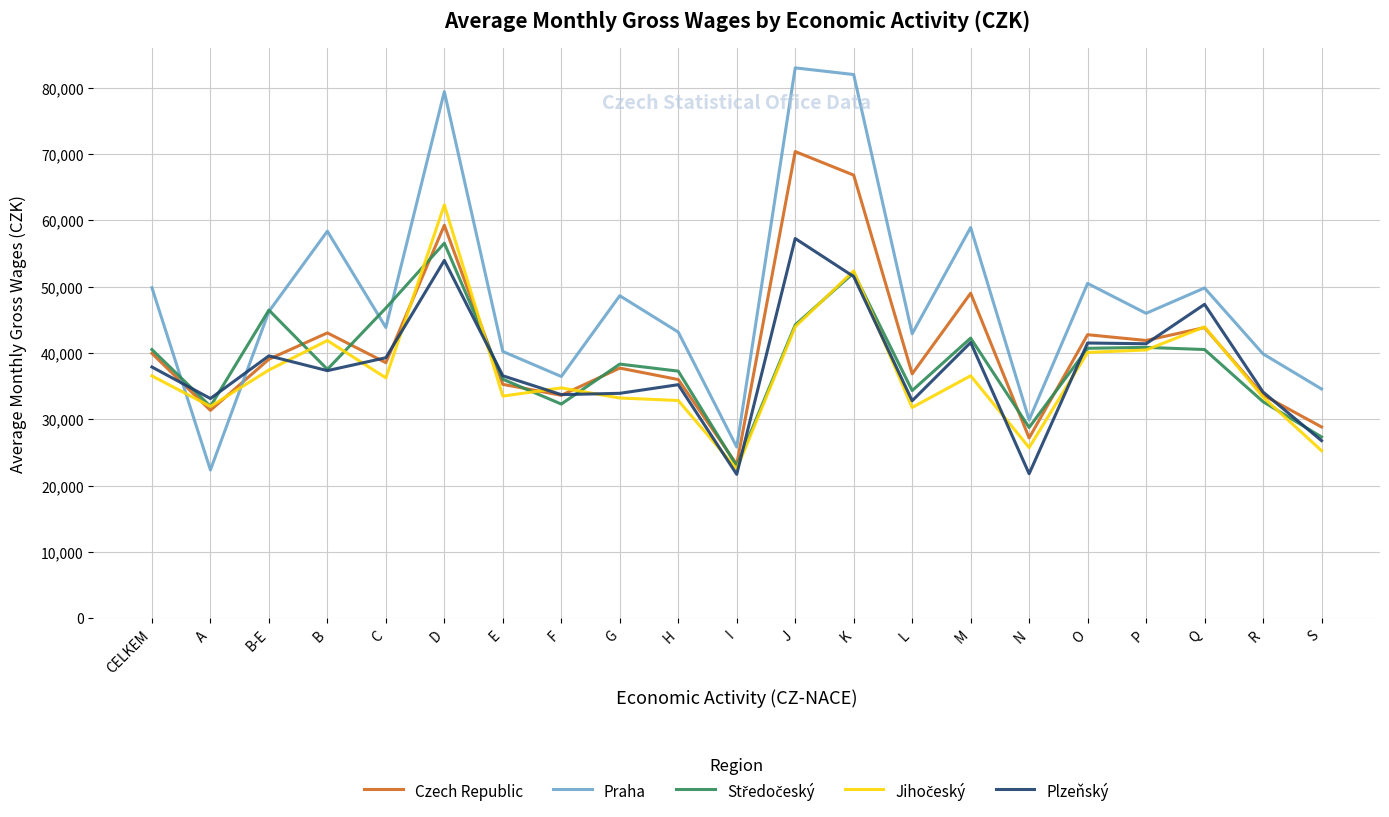

True or false: Czech Republic has a value of 43023 at B.

True